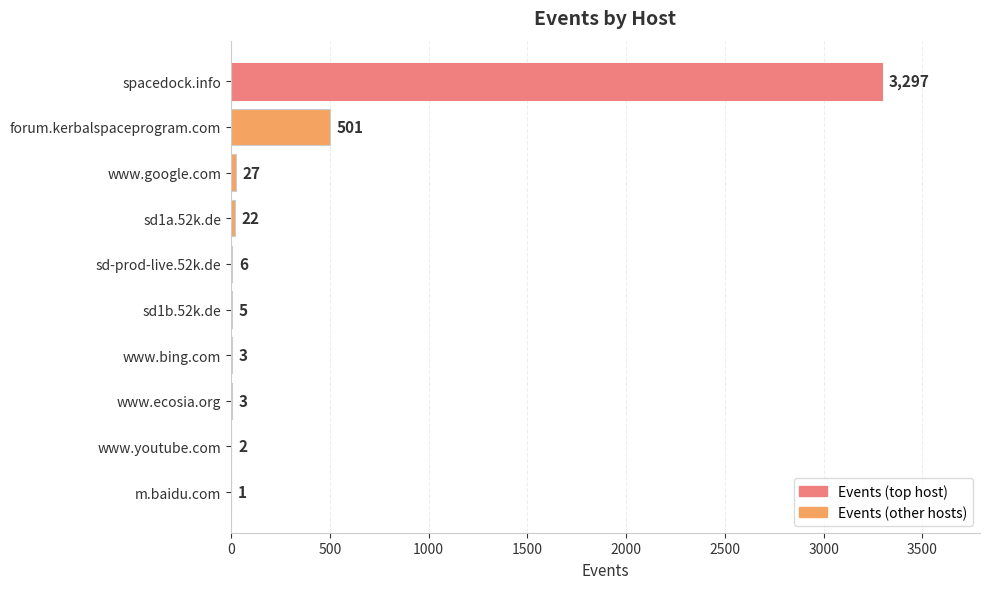

Reading top to bottom, transcribe all the data shown in this chart.

spacedock.info=3297	forum.kerbalspaceprogram.com=501	www.google.com=27	sd1a.52k.de=22	sd-prod-live.52k.de=6	sd1b.52k.de=5	www.bing.com=3	www.ecosia.org=3	www.youtube.com=2	m.baidu.com=1